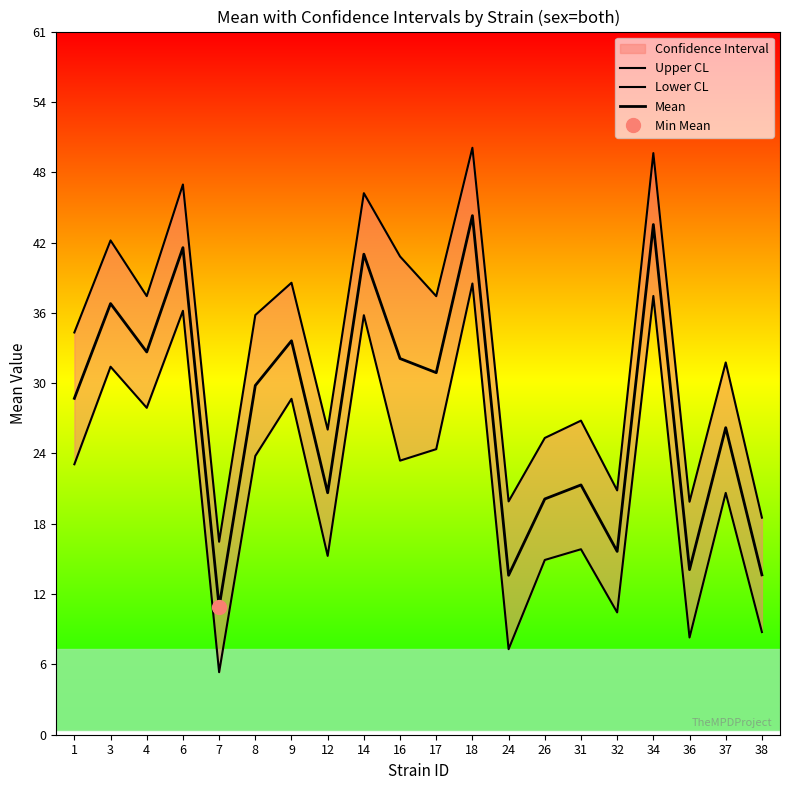

At which label does Lower CL first exceed 23?

1